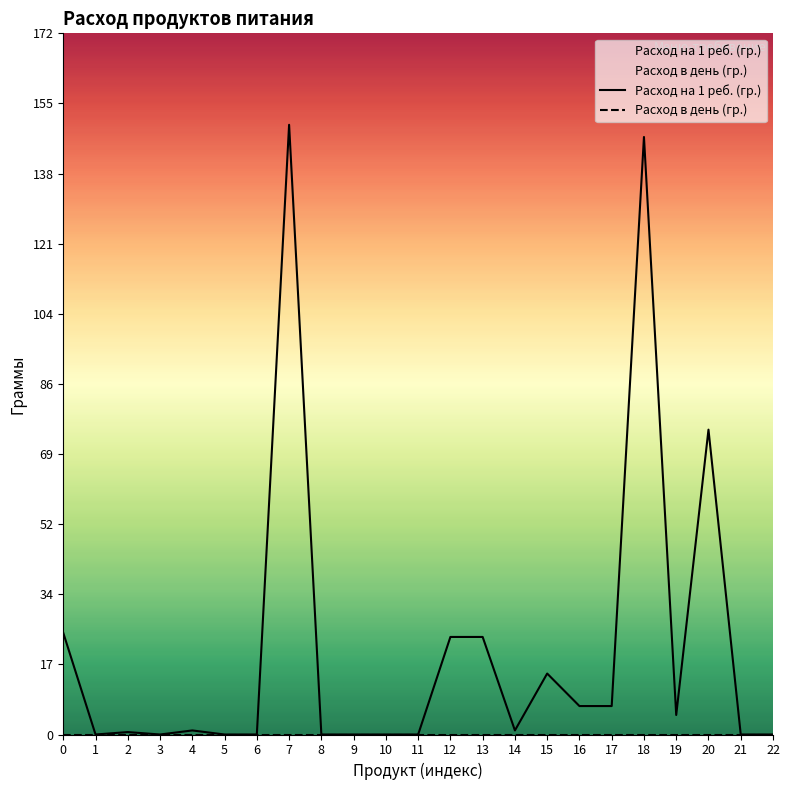

What is the greatest value displayed?

150.0